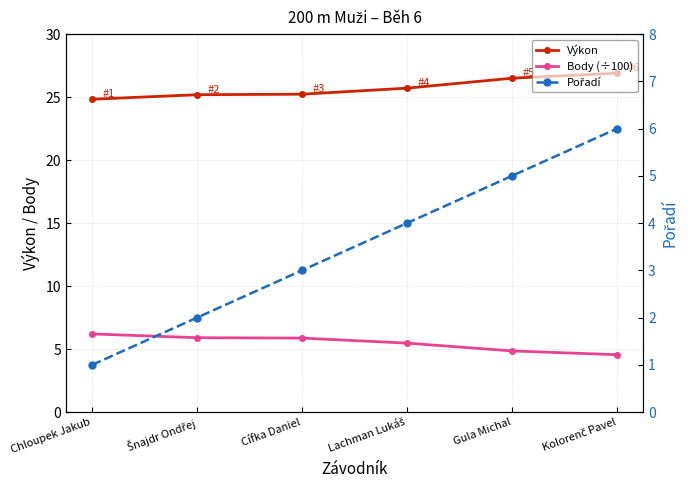

Which series changed the most between Šnajdr Ondřej and Cífka Daniel?

Pořadí